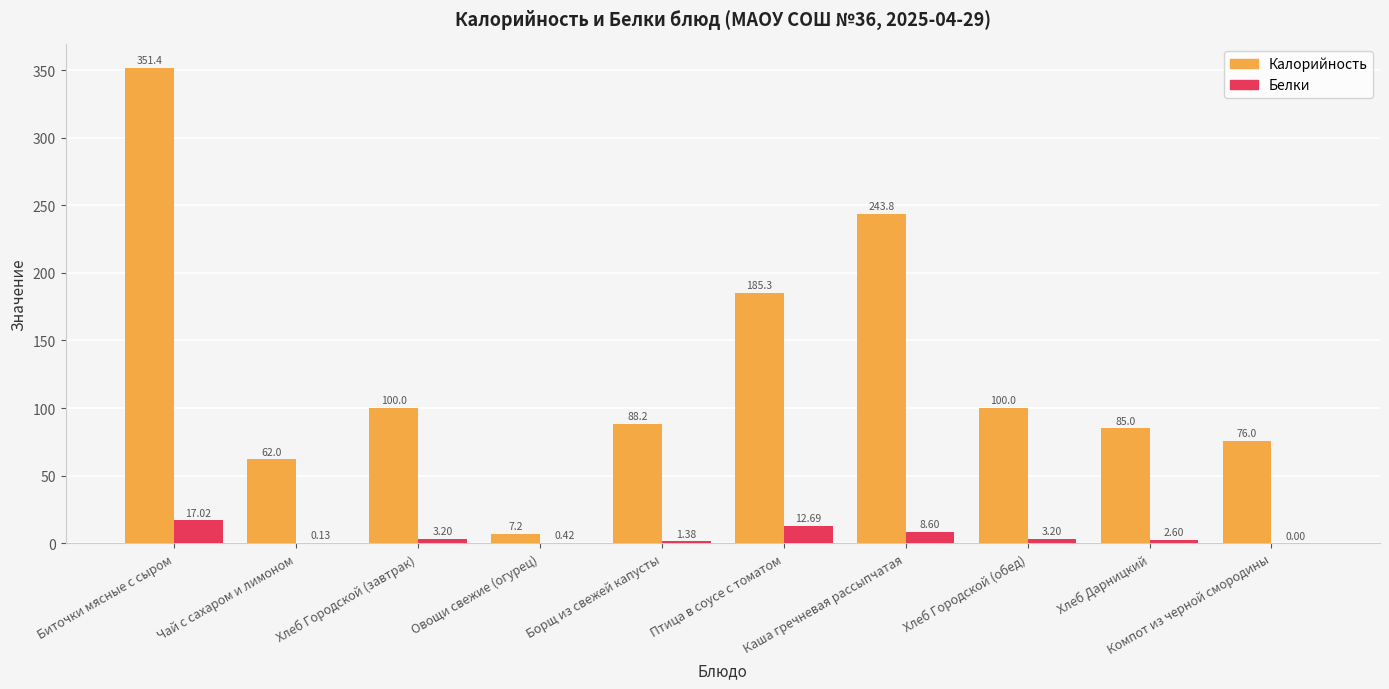

What is the sum of all Белки values?

49.2